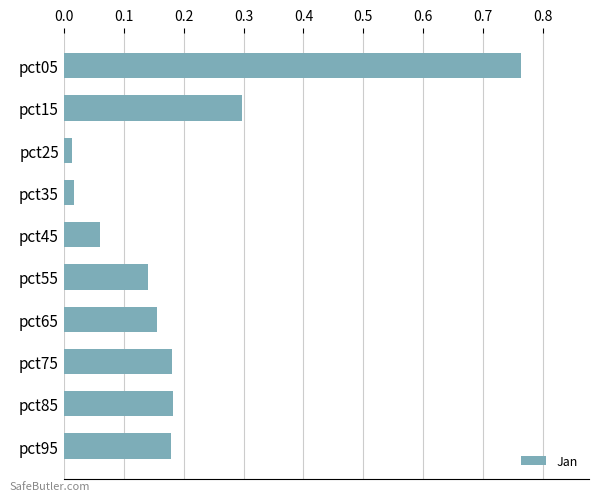

At which category does the chart reach its peak across all series?

pct05